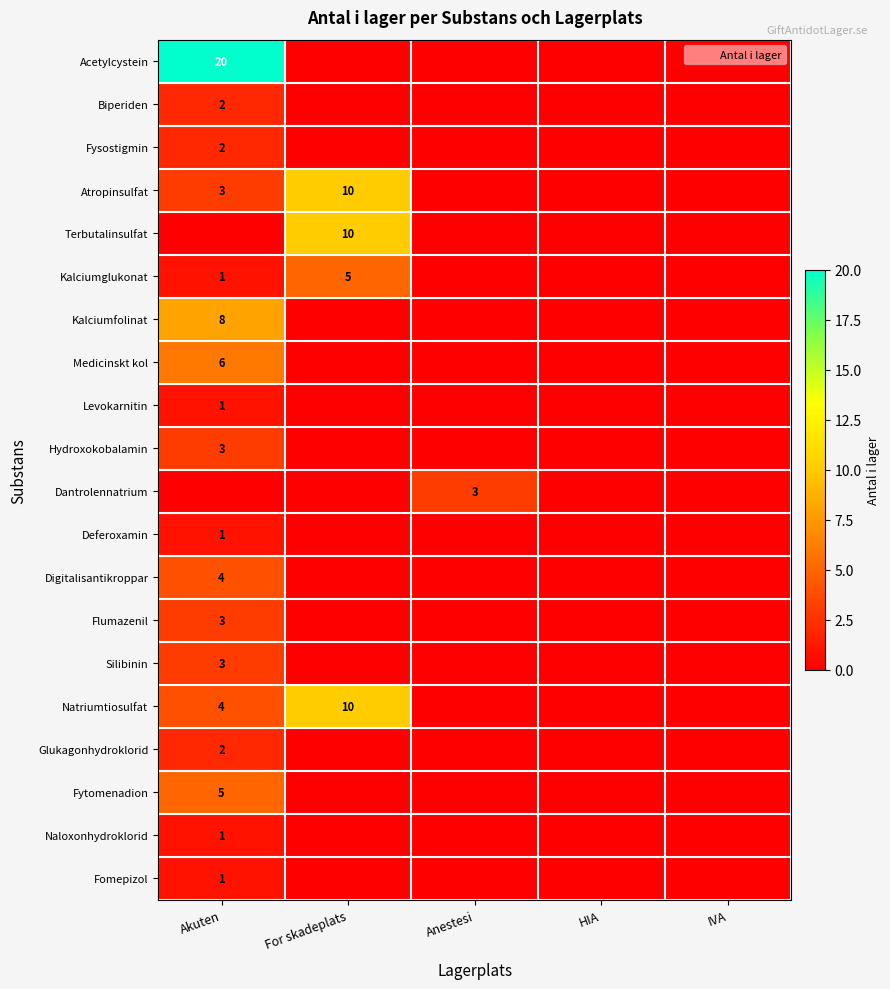

What is the maximum value shown in the chart?

20